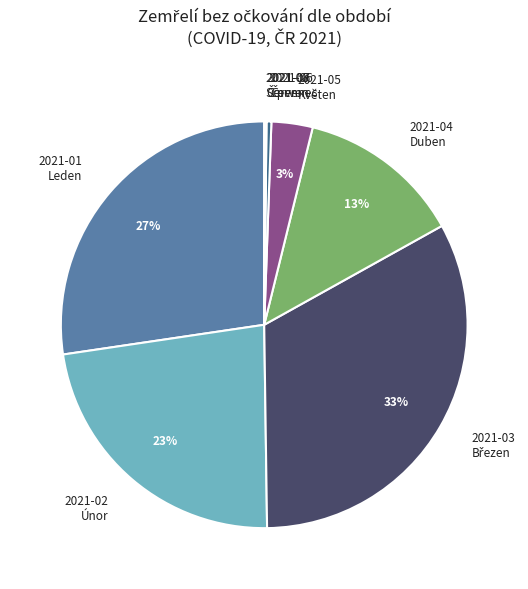

The 2021-02 Únor slice represents 34% of the pie. True or false?

False